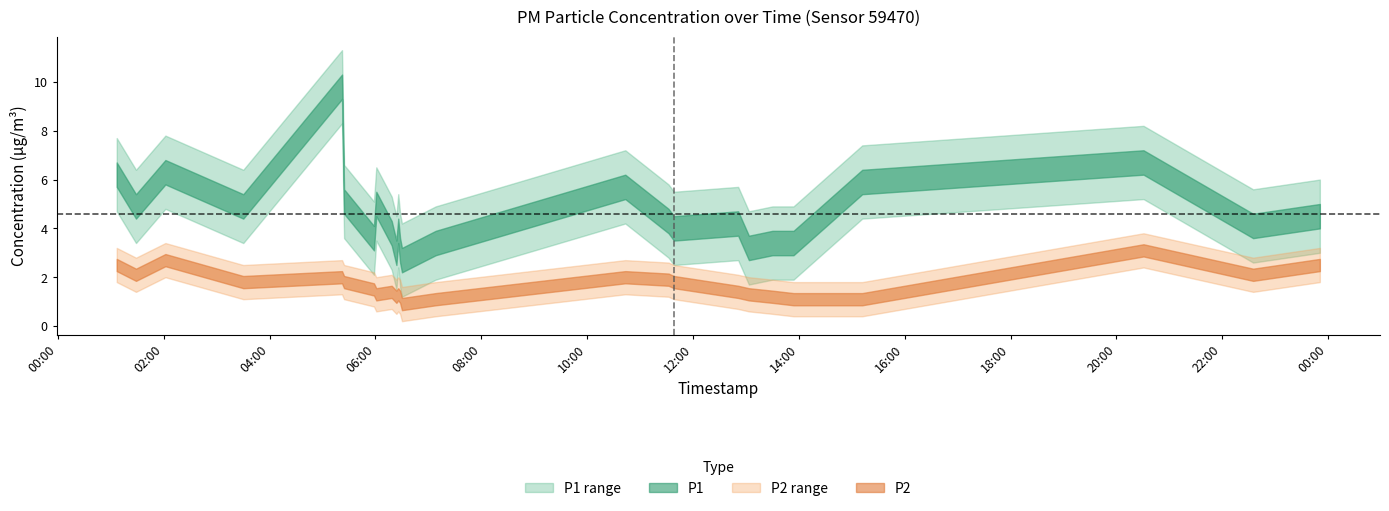

At which category does the chart reach its peak across all series?

2023-07-20T05:22:08